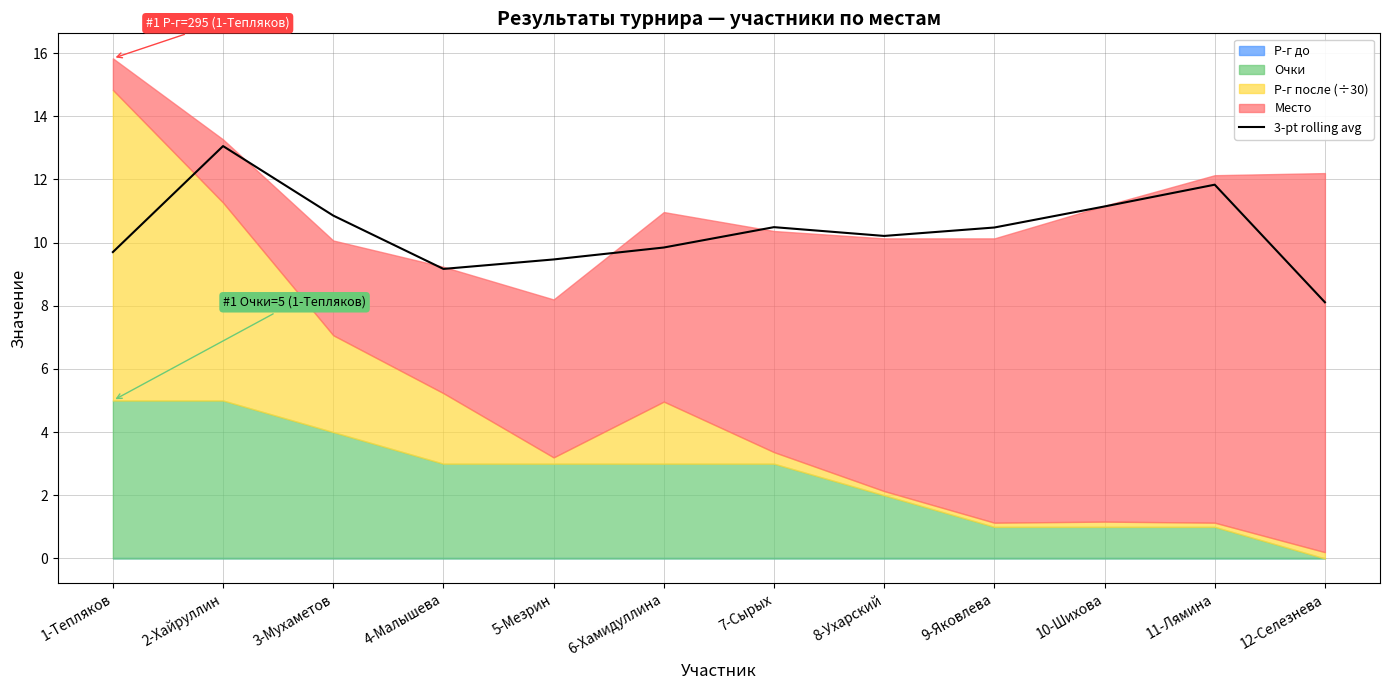

Reading left to right, what are all the values shown in this chart?

9.7	13.1	10.9	9.2	9.5	9.8	10.5	10.2	10.5	11.1	11.8	8.1